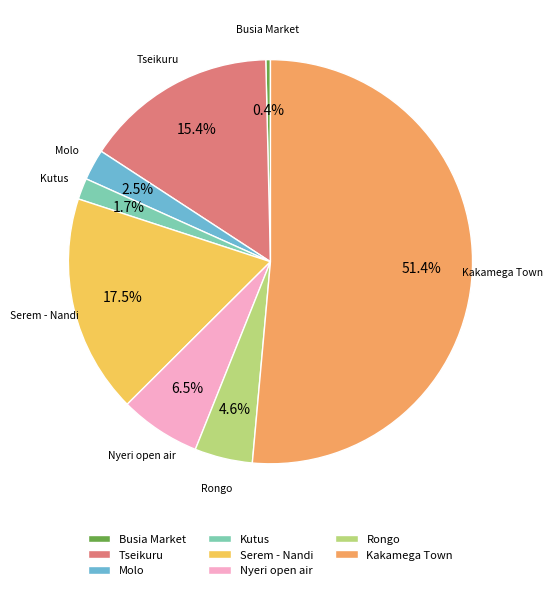

Which slice is the largest?

Kakamega Town